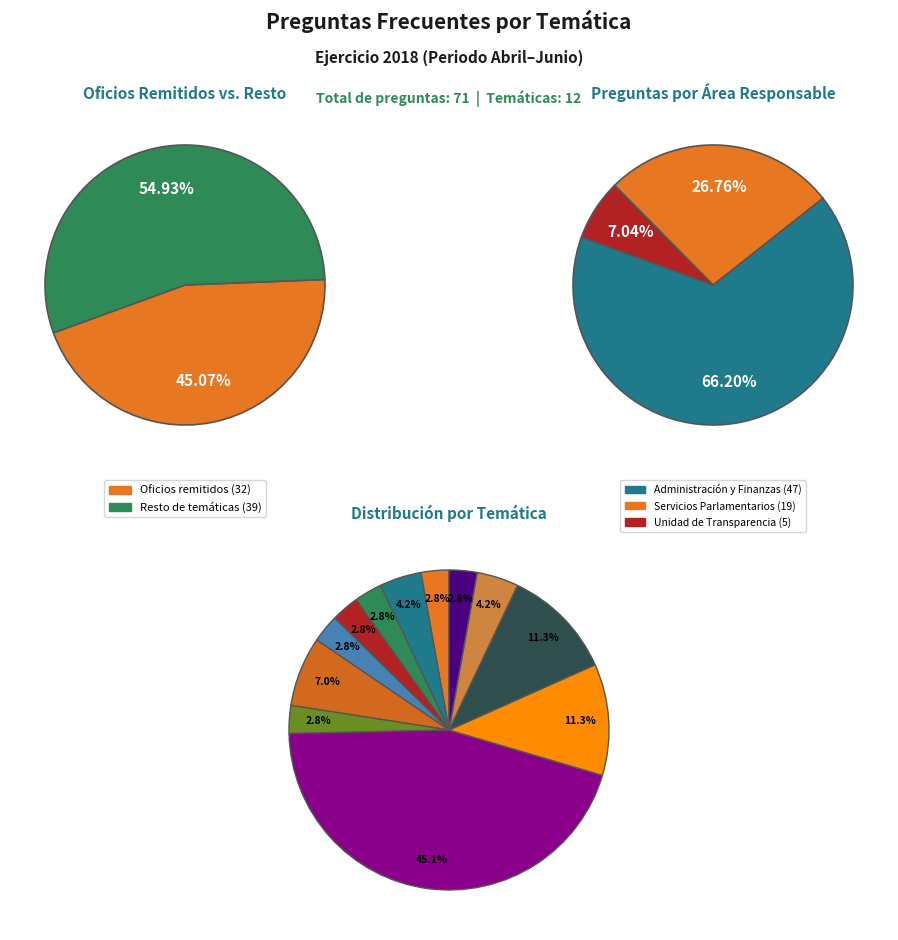

Does any single category account for the majority?

No